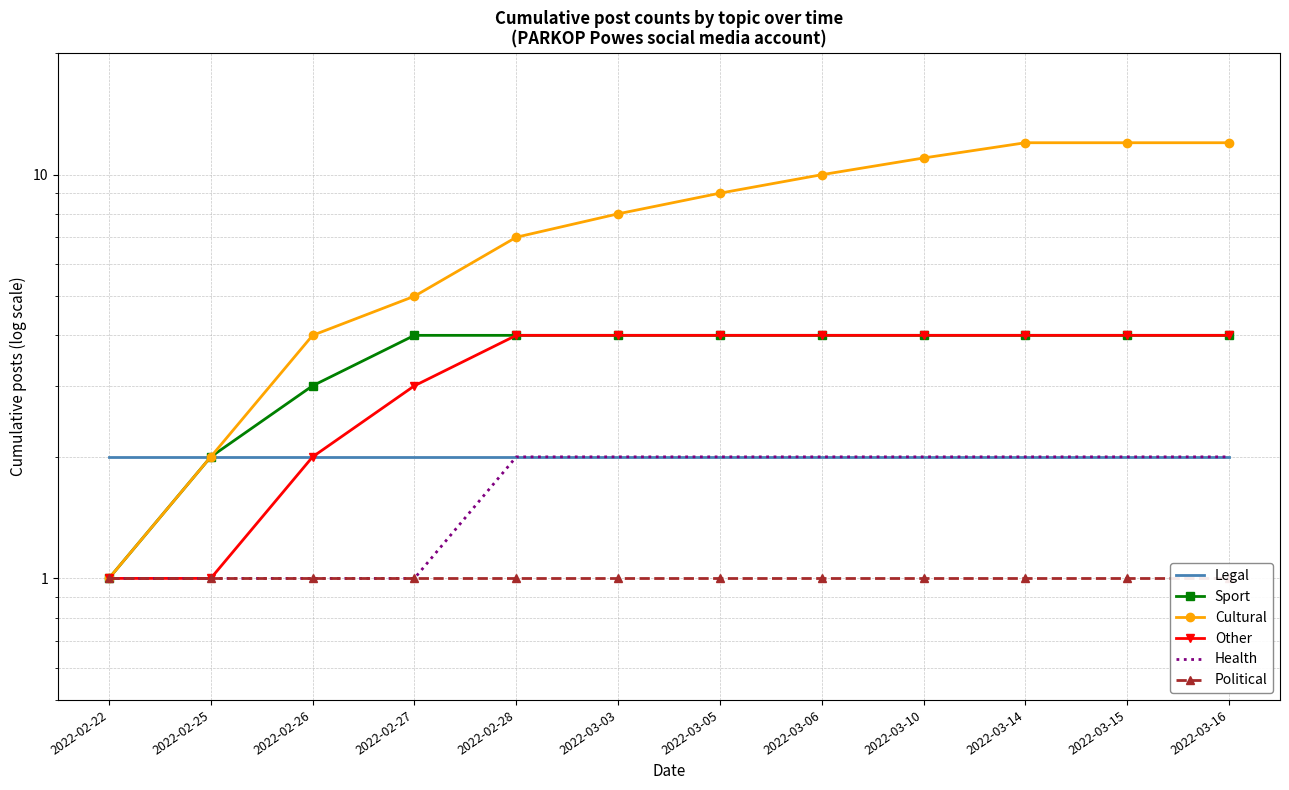

Reading left to right, extract all data points from this chart.

Legal: 2022-02-22=2	2022-02-25=2	2022-02-26=2	2022-02-27=2	2022-02-28=2	2022-03-03=2	2022-03-05=2	2022-03-06=2	2022-03-10=2	2022-03-14=2	2022-03-15=2	2022-03-16=2
Sport: 2022-02-22=1	2022-02-25=2	2022-02-26=3	2022-02-27=4	2022-02-28=4	2022-03-03=4	2022-03-05=4	2022-03-06=4	2022-03-10=4	2022-03-14=4	2022-03-15=4	2022-03-16=4
Cultural: 2022-02-22=1	2022-02-25=2	2022-02-26=4	2022-02-27=5	2022-02-28=7	2022-03-03=8	2022-03-05=9	2022-03-06=10	2022-03-10=11	2022-03-14=12	2022-03-15=12	2022-03-16=12
Other: 2022-02-22=1	2022-02-25=1	2022-02-26=2	2022-02-27=3	2022-02-28=4	2022-03-03=4	2022-03-05=4	2022-03-06=4	2022-03-10=4	2022-03-14=4	2022-03-15=4	2022-03-16=4
Health: 2022-02-22=1	2022-02-25=1	2022-02-26=1	2022-02-27=1	2022-02-28=2	2022-03-03=2	2022-03-05=2	2022-03-06=2	2022-03-10=2	2022-03-14=2	2022-03-15=2	2022-03-16=2
Political: 2022-02-22=1	2022-02-25=1	2022-02-26=1	2022-02-27=1	2022-02-28=1	2022-03-03=1	2022-03-05=1	2022-03-06=1	2022-03-10=1	2022-03-14=1	2022-03-15=1	2022-03-16=1